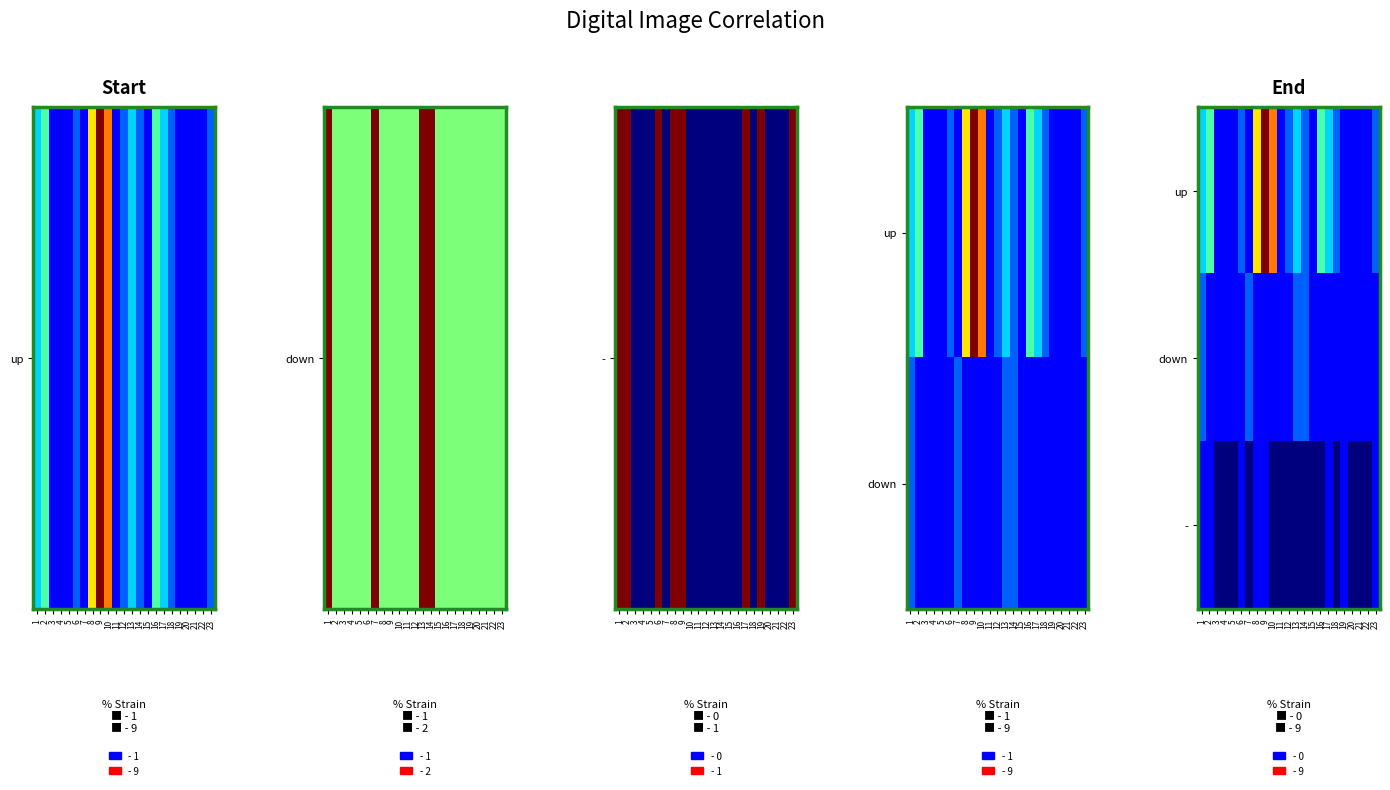

What is the maximum value shown in the chart?

9